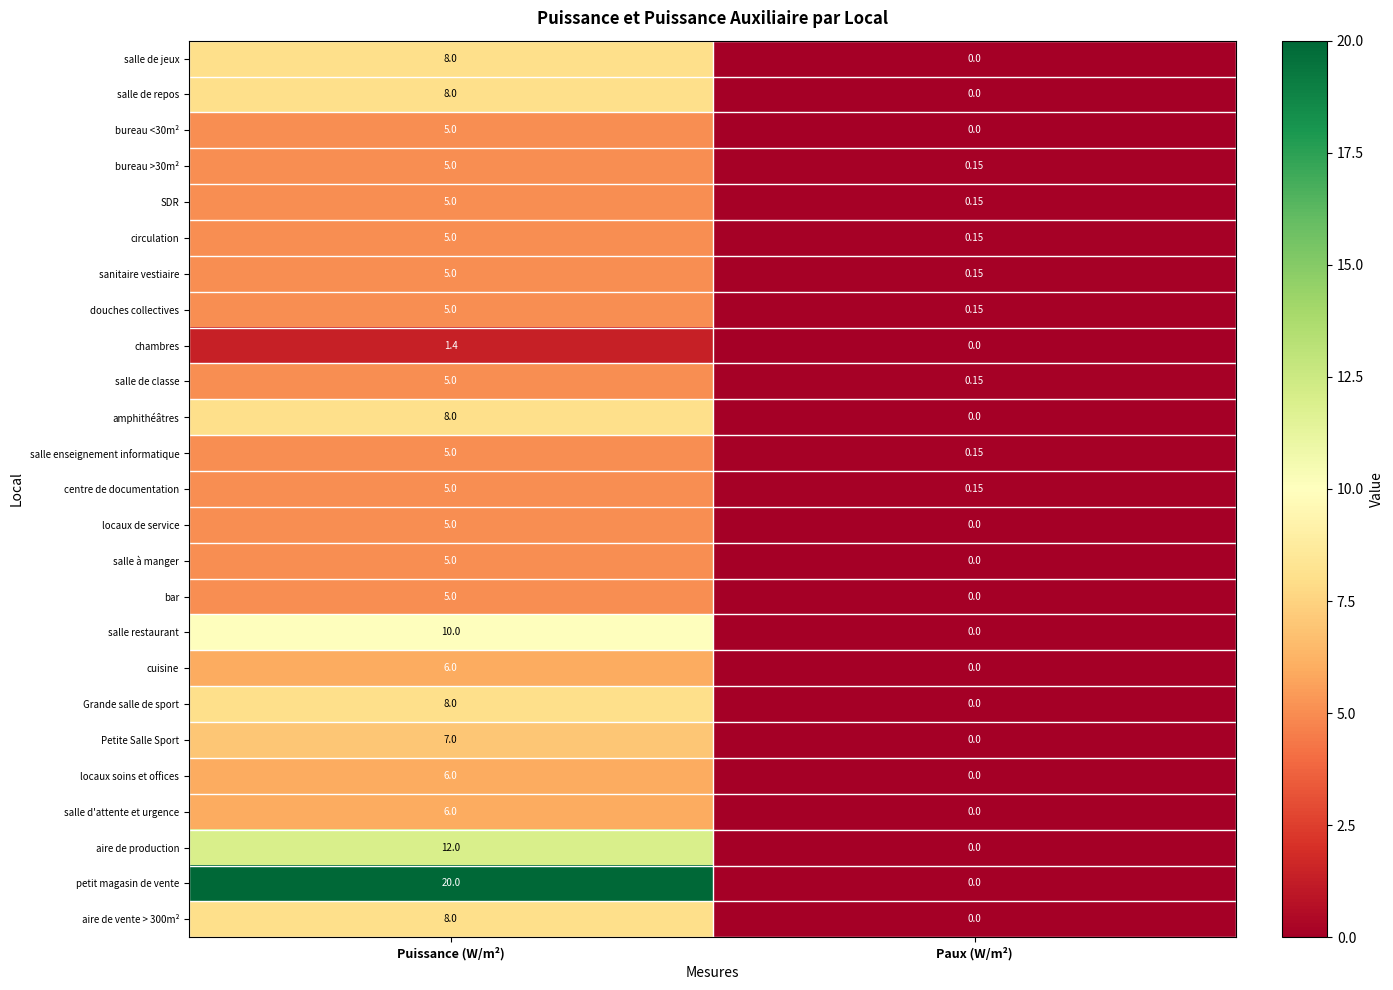

Which series has the largest range (max minus min)?

petit magasin de vente